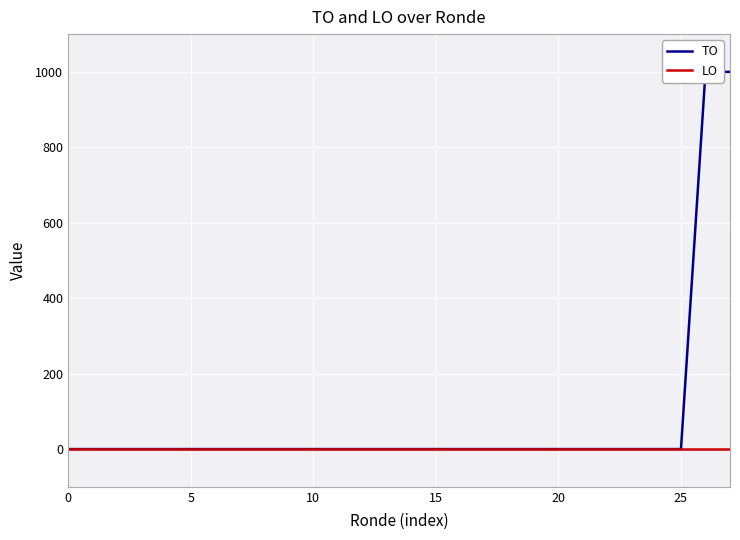

The value of LO at 26 is 0. True or false?

True